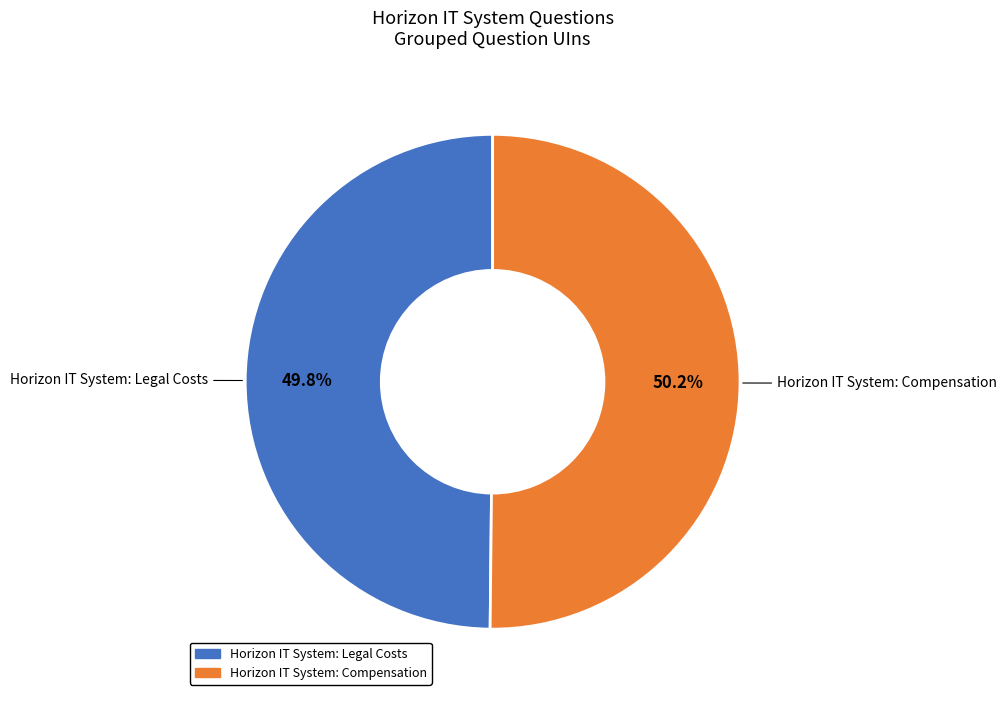

What is the total percentage of Horizon IT System: Legal Costs and Horizon IT System: Compensation?

100.0%